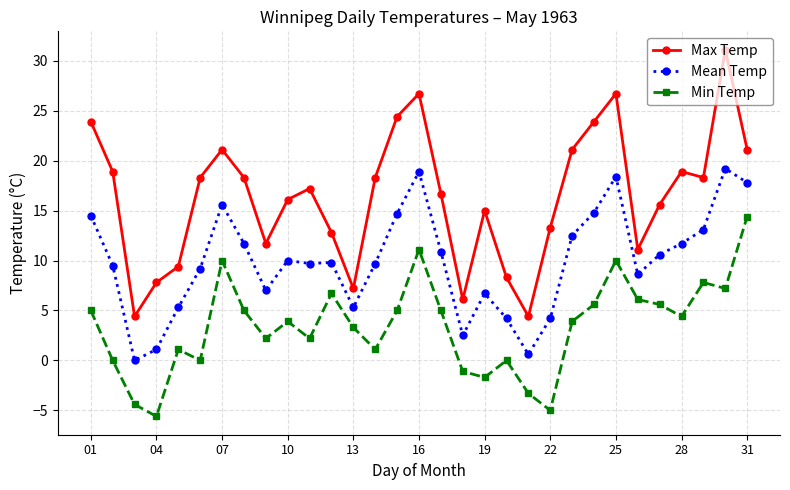

Count the number of categories in the chart.

31